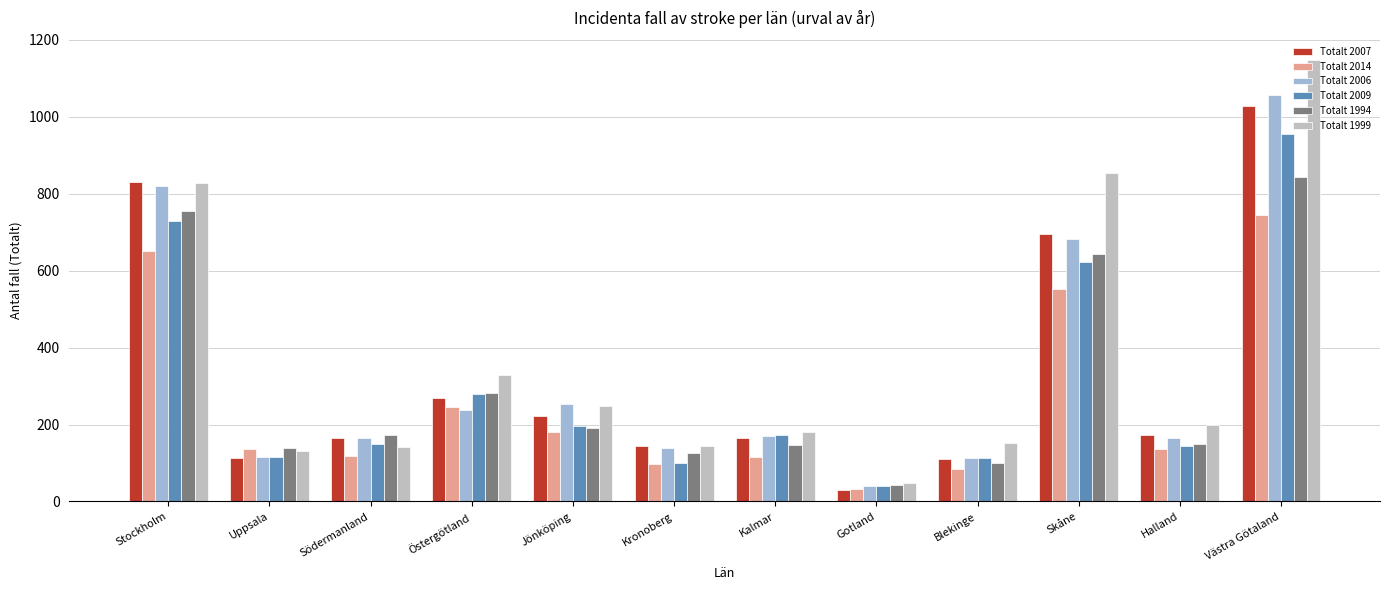

Which series changed the most between Södermanland and Jönköping?

Totalt 1999